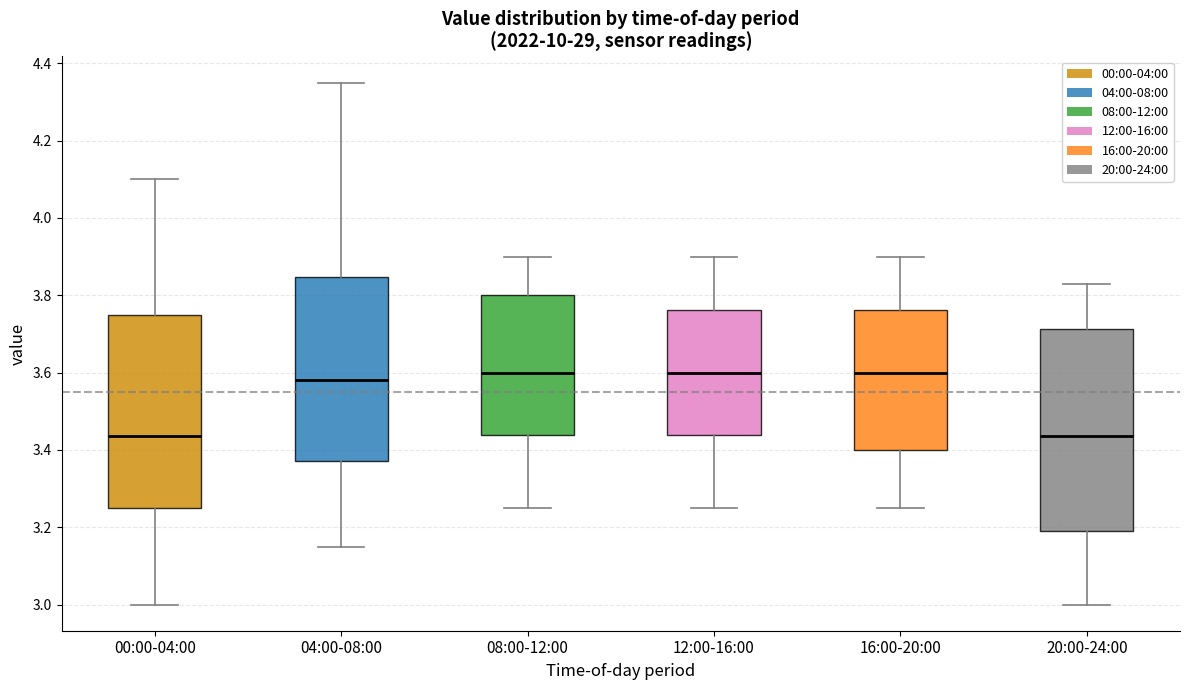

Where is the upper edge of the box for 12:00-16:00 on the y-axis? The values are not printed on the chart, so give them approximately, as read against the axis.

3.76